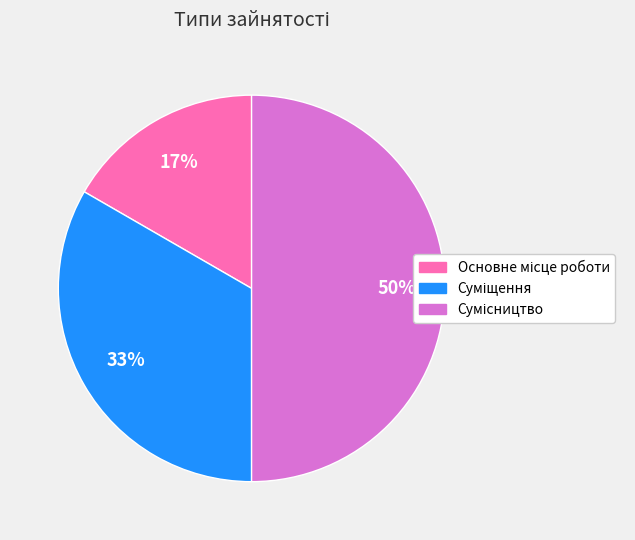

How many segments does this pie chart have?

3